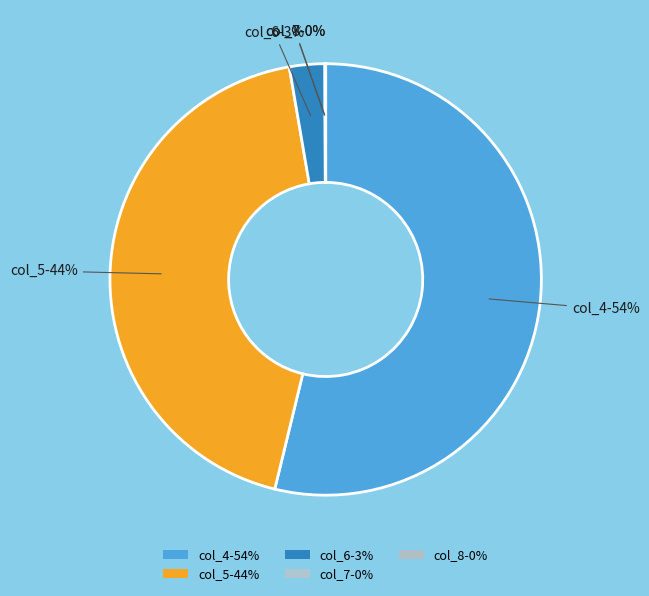

How many slices are in this pie chart?

5